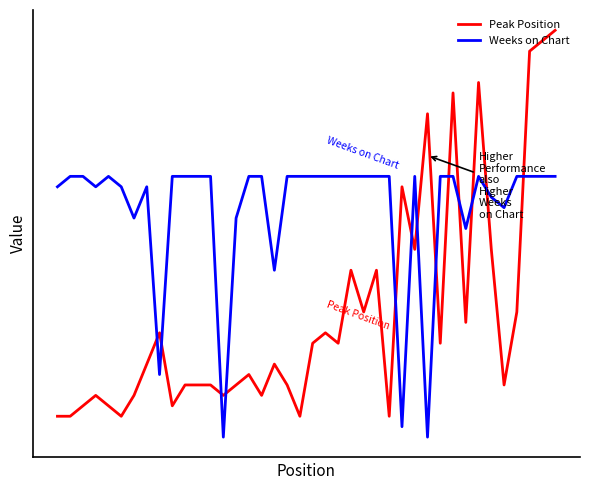

What is the sum of all Peak Position values?

511